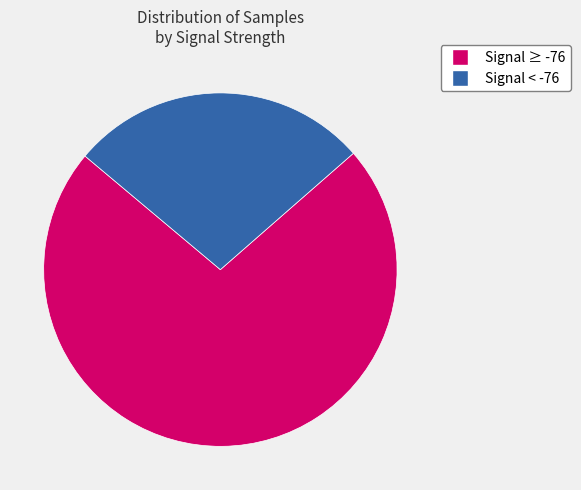

To the nearest percent, what is the average slice percentage?

50%